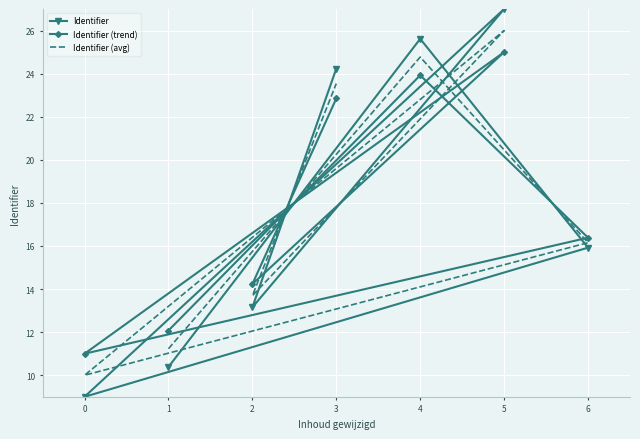

How many data points in Identifier are above 15?

4